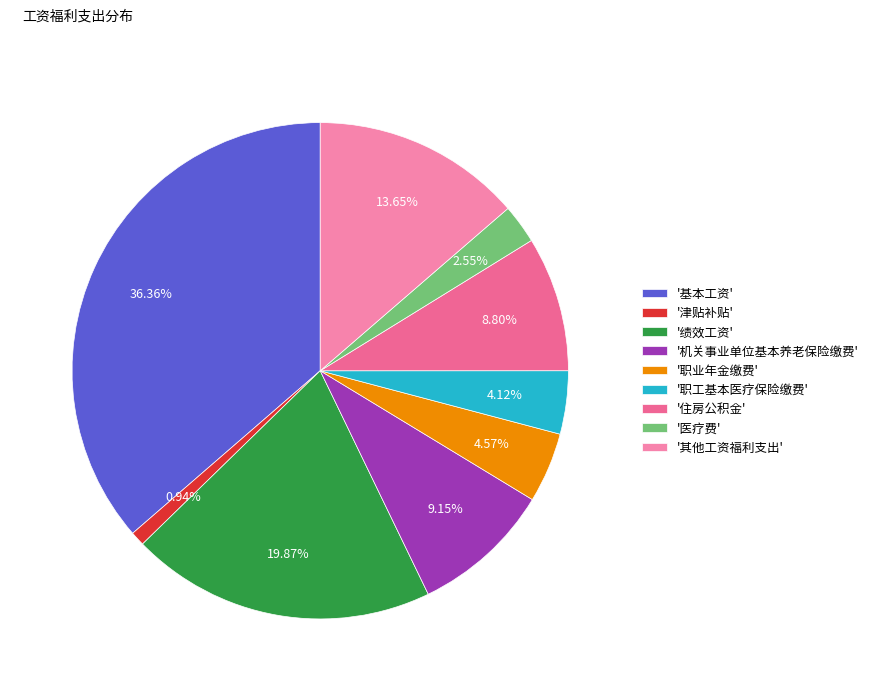

How many slices are in this pie chart?

9